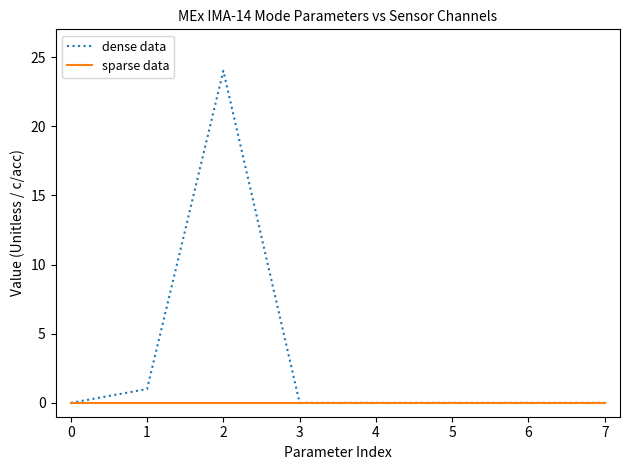

Which series has the largest total across all categories?

dense data